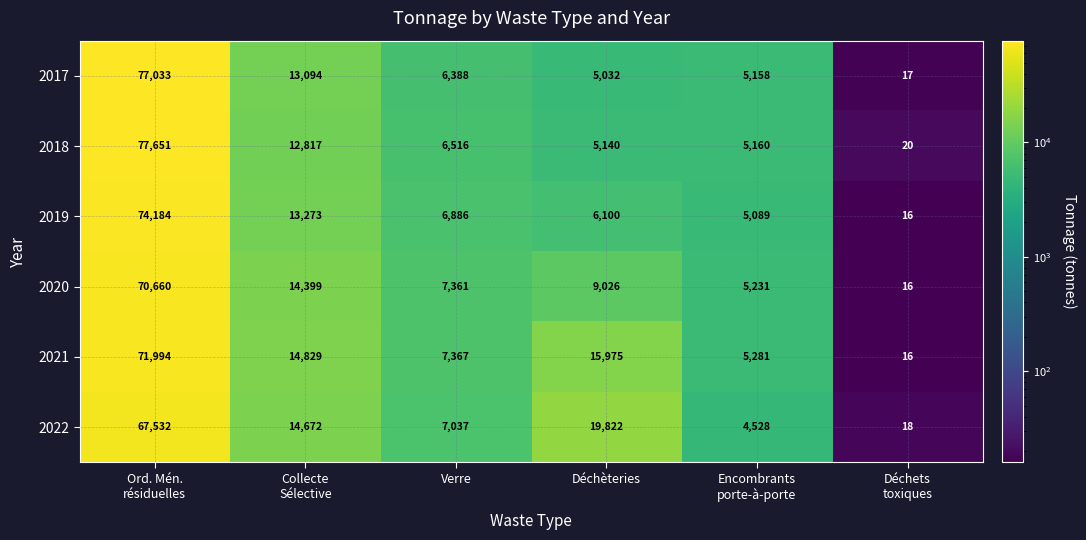

Rank the series at Encombrants
porte-à-porte from highest to lowest value.

2021, 2020, 2018, 2017, 2019, 2022